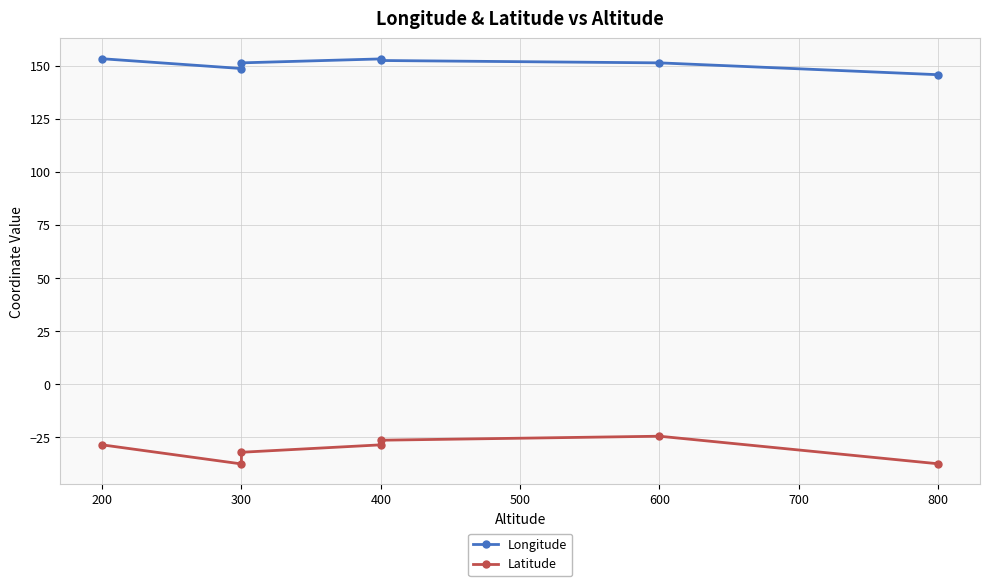

How many interior local peaks does the Longitude series have?

1